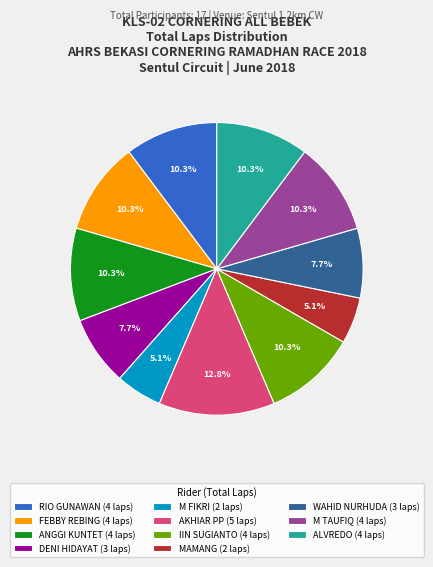

Approximately how many times larger is the value at M TAUFIQ (4 laps) compared to IIN SUGIANTO (4 laps)?

1.0